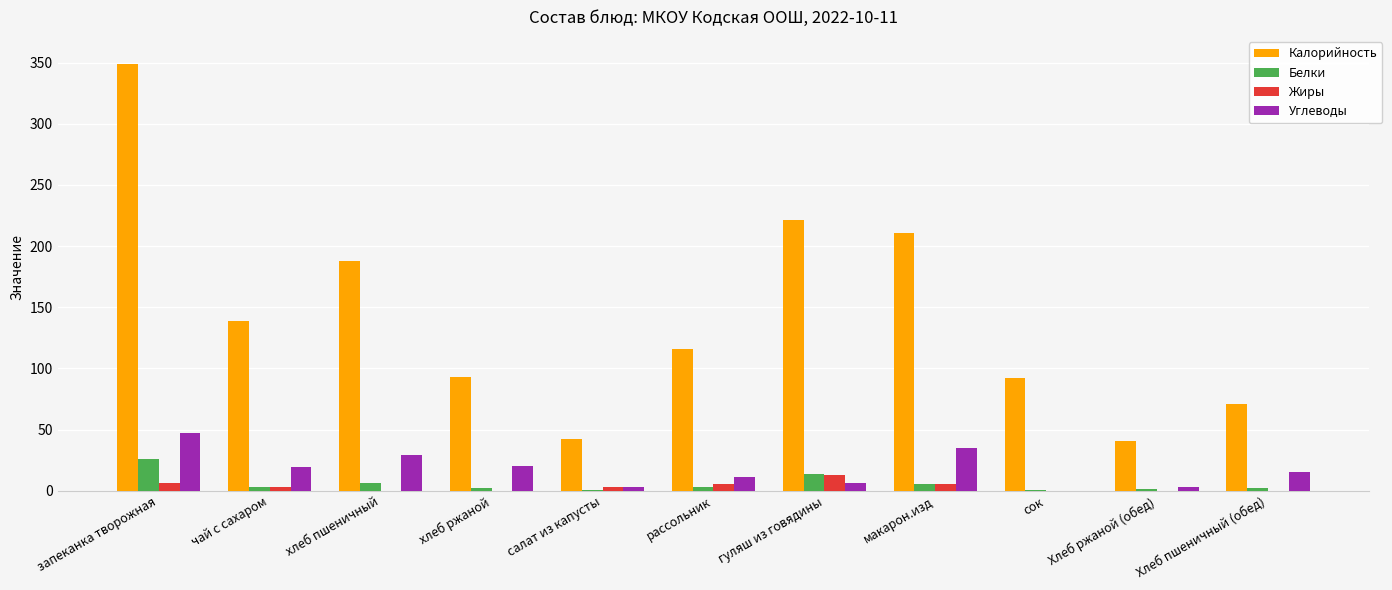

Which series has the largest range (max minus min)?

Калорийность